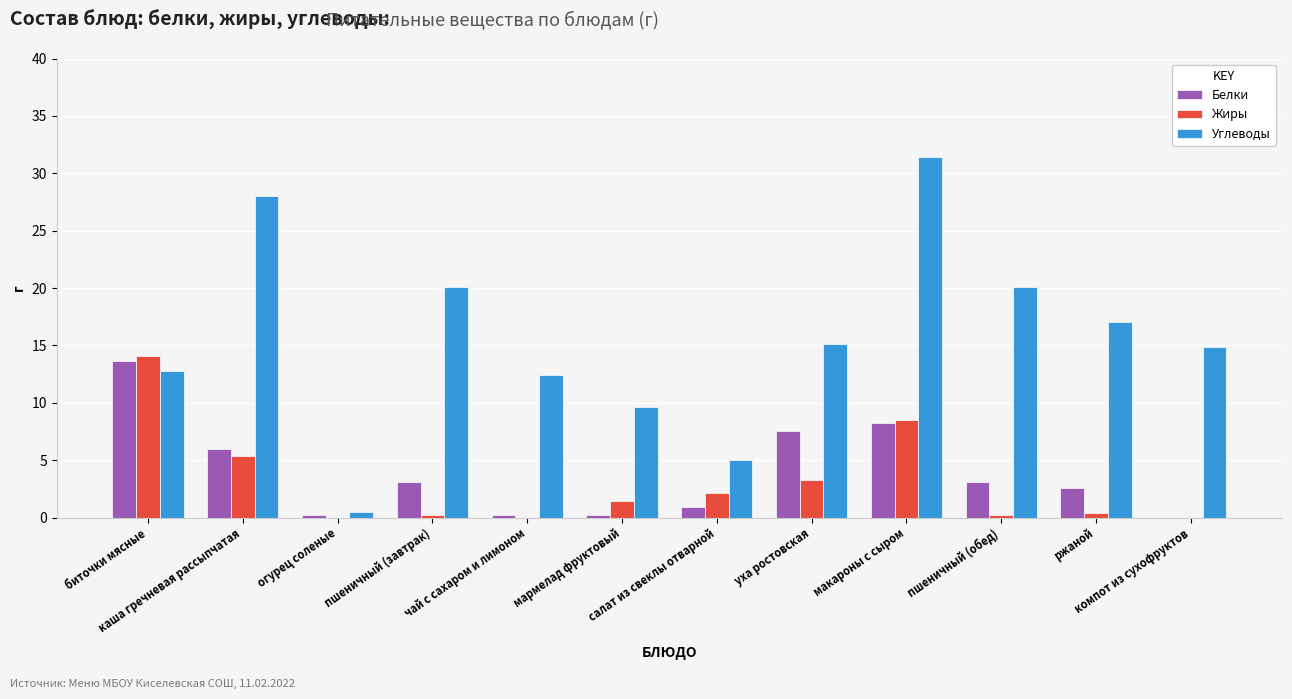

What is the maximum value for Жиры?

14.1